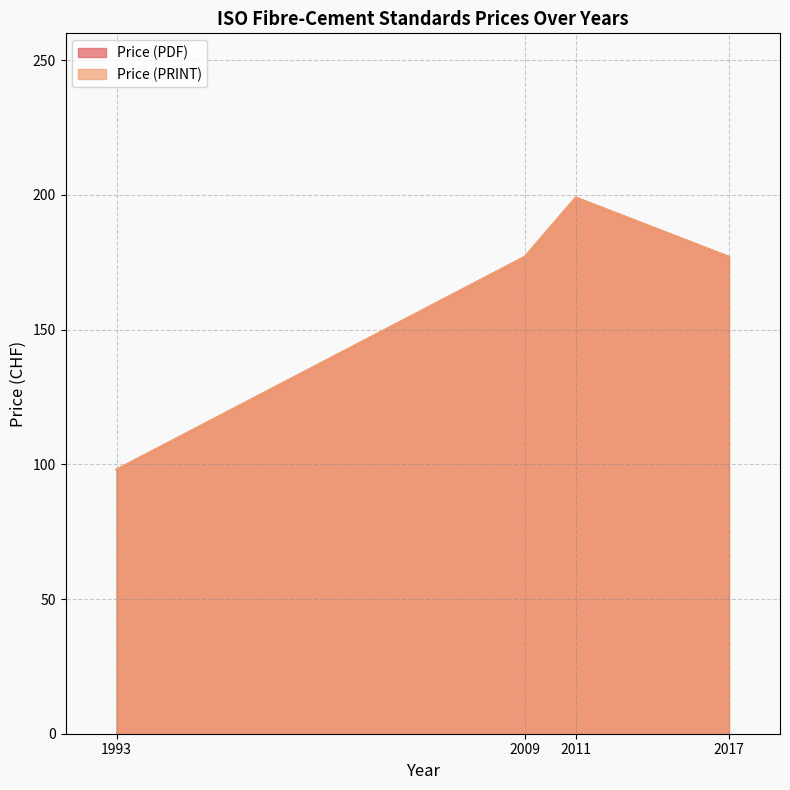

What is the difference between the Price (PDF) values at 1993 and 2011?

101